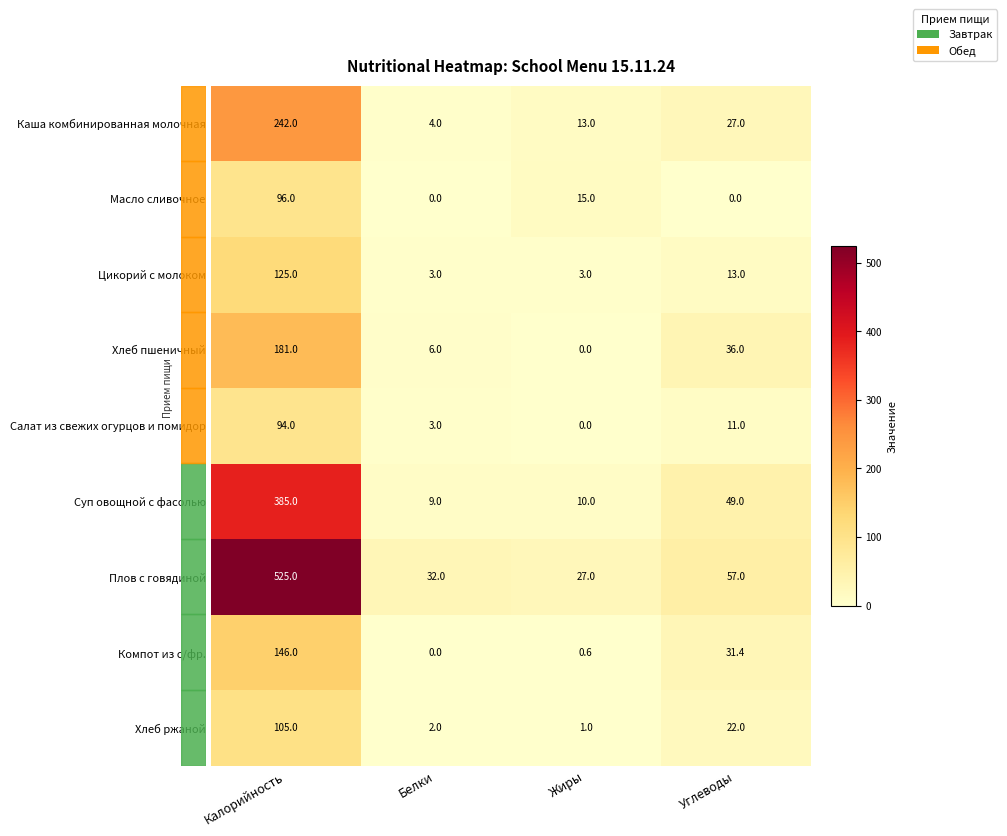

At which label does Цикорий с молоком reach its peak?

Калорийность